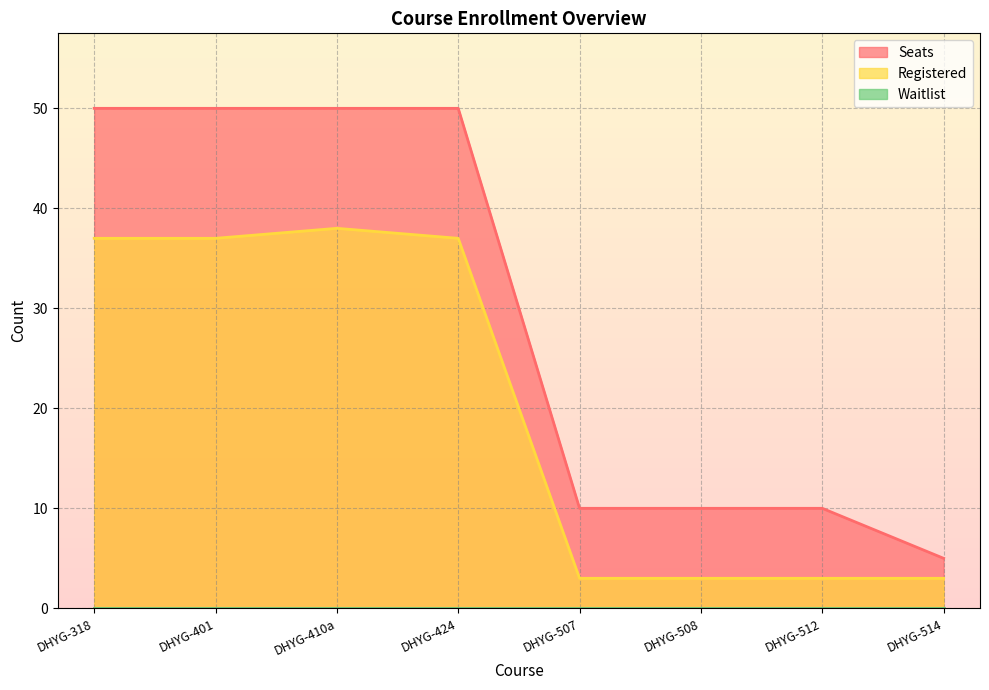

At which category does the chart reach its peak across all series?

DHYG-318